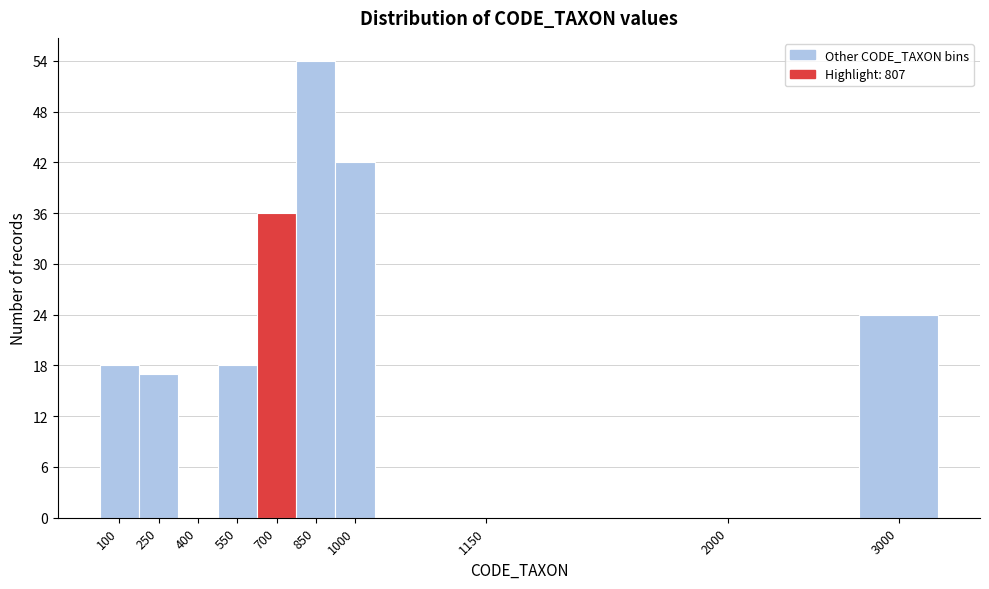

Reading left to right, list all the values displayed in this chart.

100=18	250=17	400=0	550=18	700=36	850=54	1000=42	1150=0	2000=0	3000=24